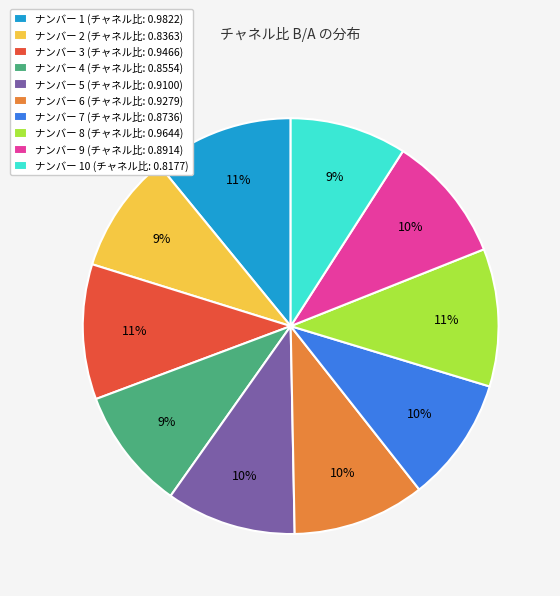

Between ナンバー 5 (チャネル比: 0.9100) and ナンバー 10 (チャネル比: 0.8177), which is larger?

ナンバー 5 (チャネル比: 0.9100)